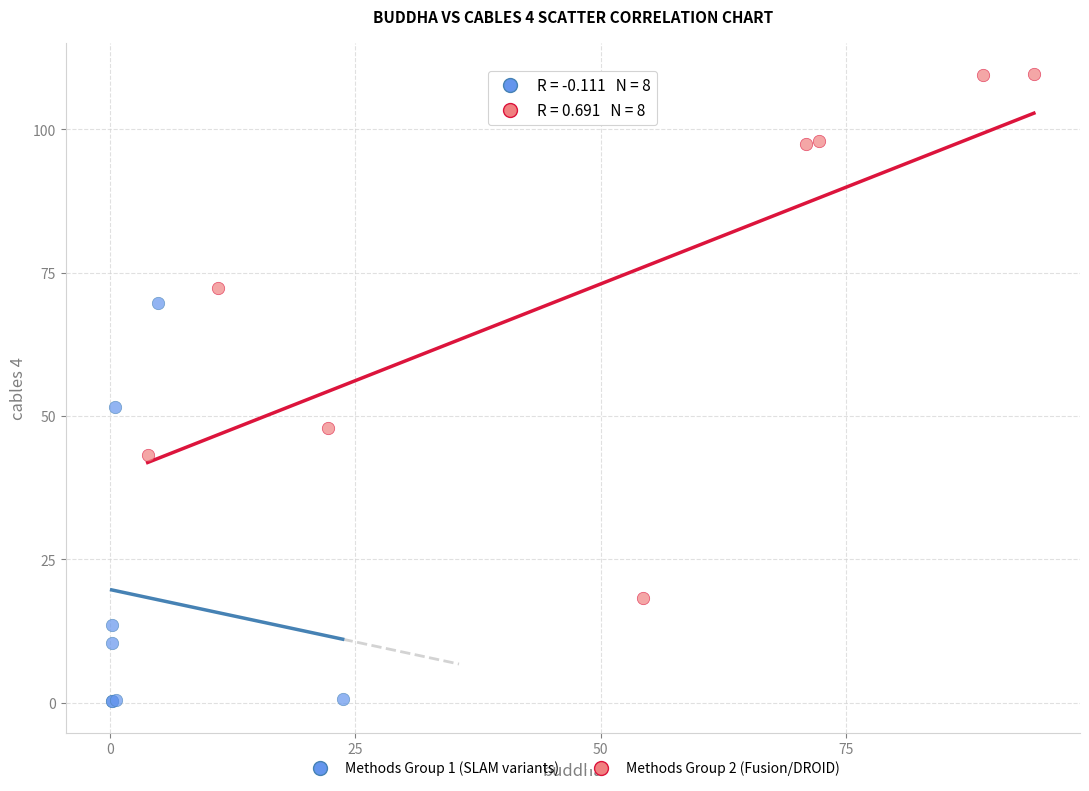

Which series reaches the minimum Y coordinate?

Methods Group 1 (SLAM variants)